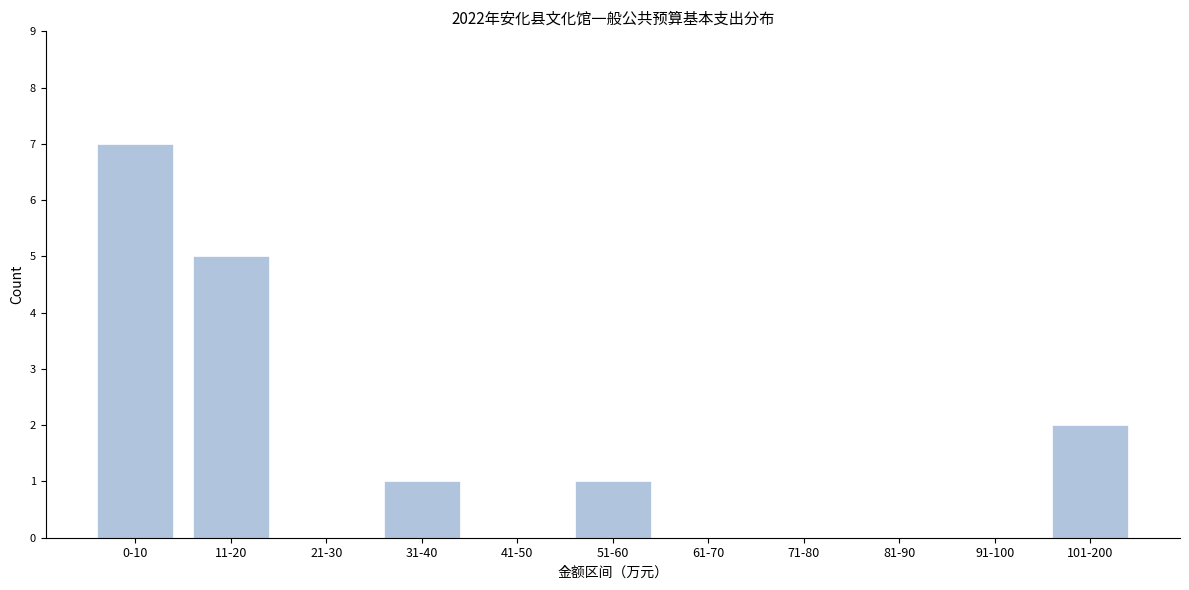

Reading right to left, what are all the values shown in this chart?

101-200=2	91-100=0	81-90=0	71-80=0	61-70=0	51-60=1	41-50=0	31-40=1	21-30=0	11-20=5	0-10=7